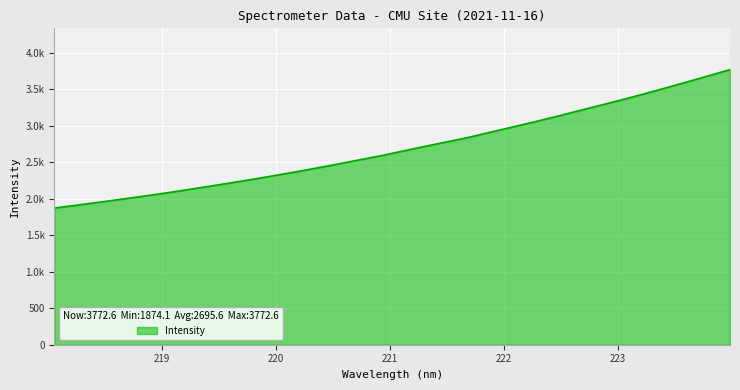

Does the chart have visible grid lines?

Yes